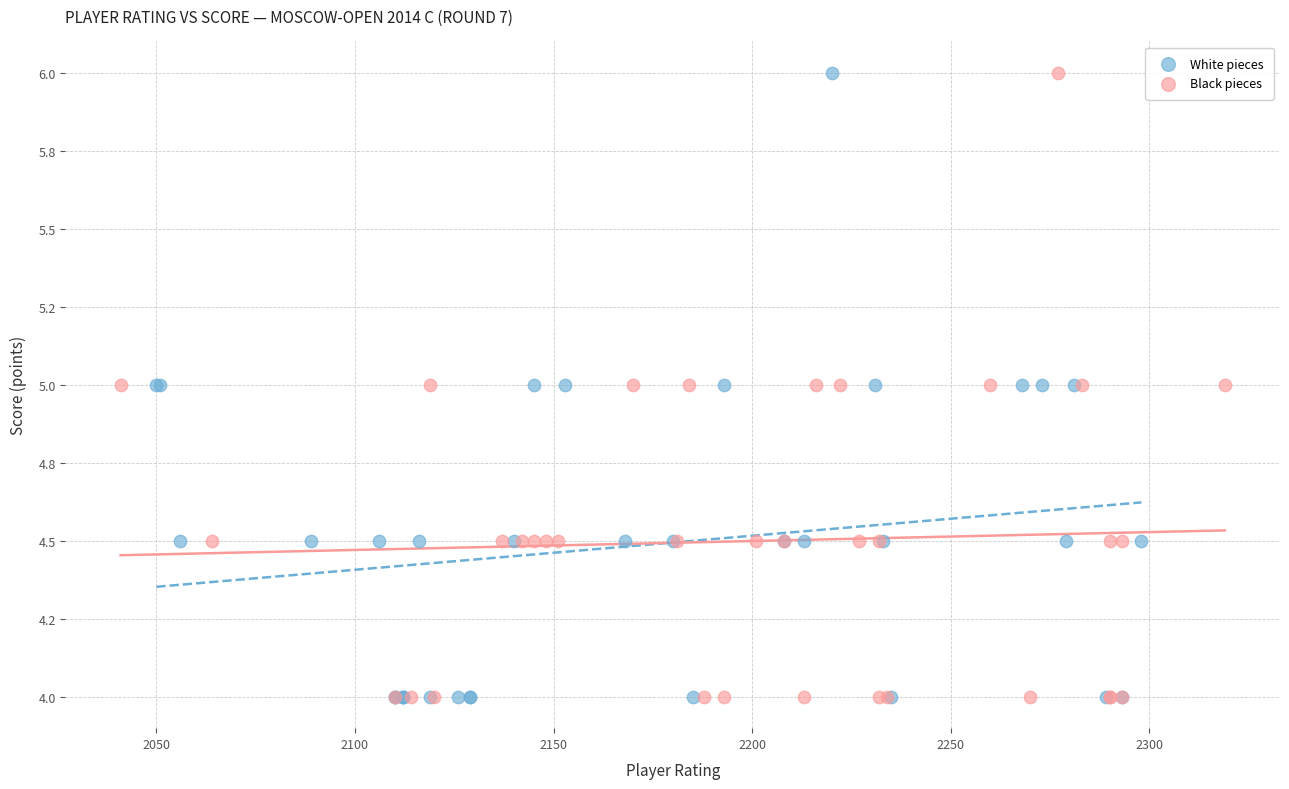

What are all the series names shown in the legend?

White pieces, Black pieces